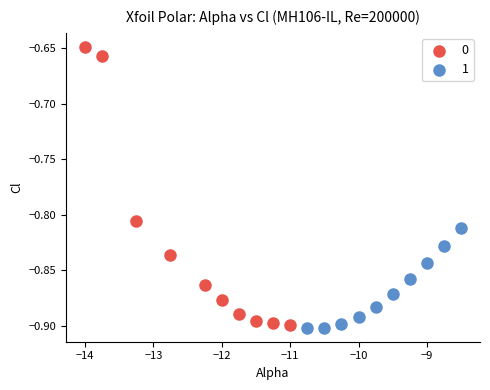

What are all the series names shown in the legend?

0, 1